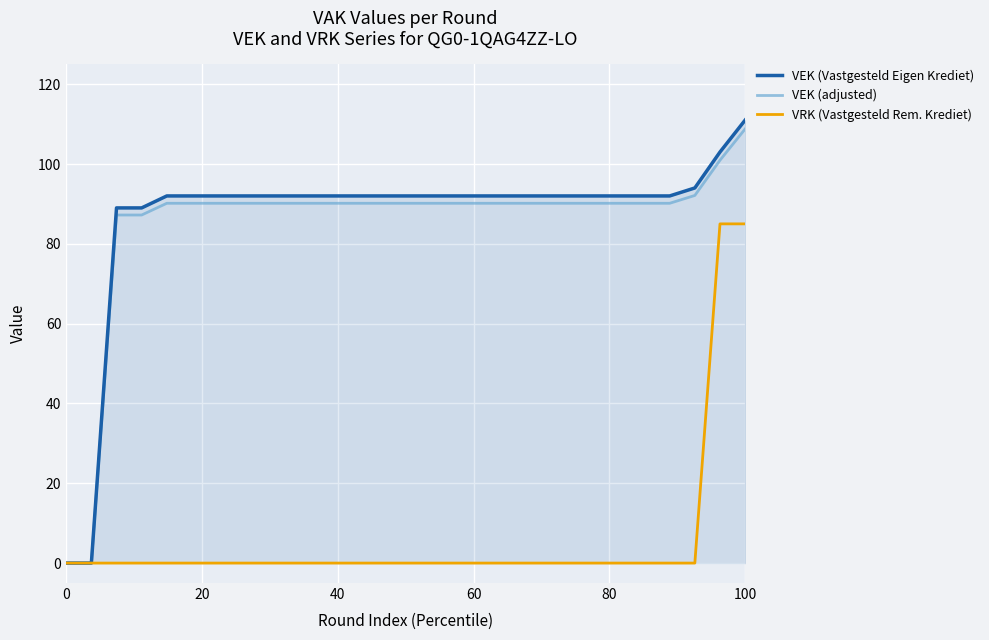

Which series has the widest spread of values?

VEK (Vastgesteld Eigen Krediet)